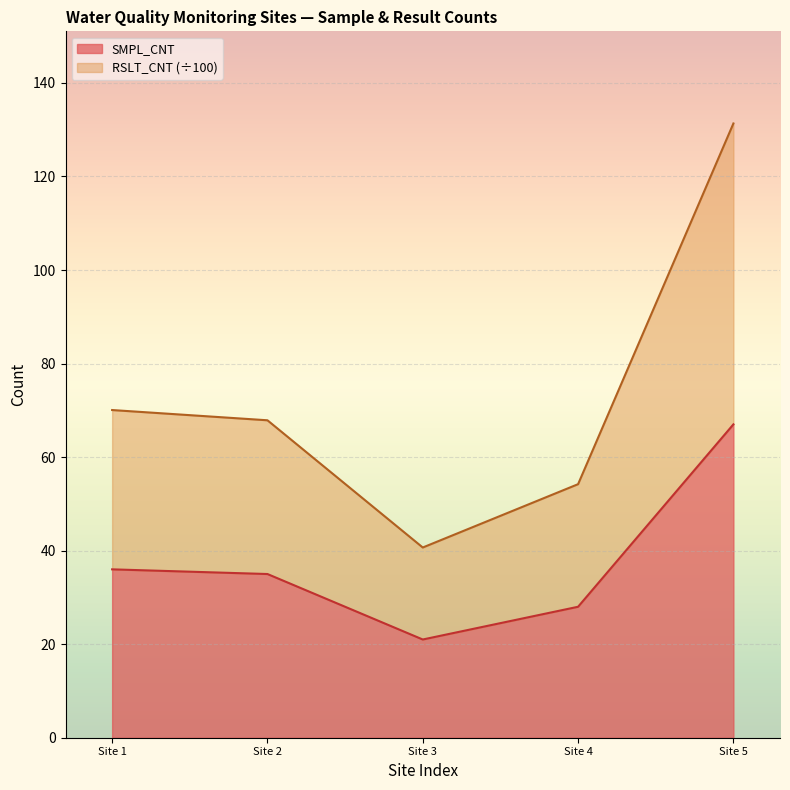

Where is SMPL_CNT nearest to the value 44?

Site 1